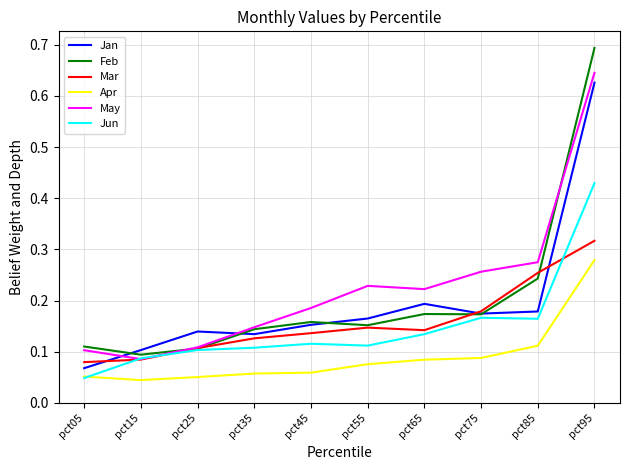

Is it true that Jan equals 0.3 at pct85?

False